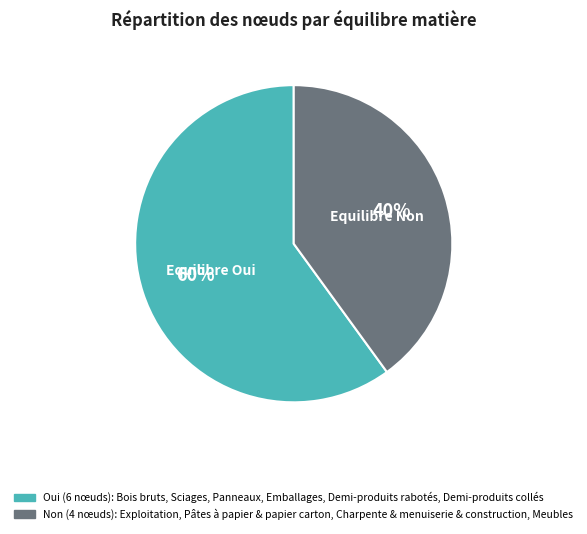

Is there a majority slice in this chart?

Yes